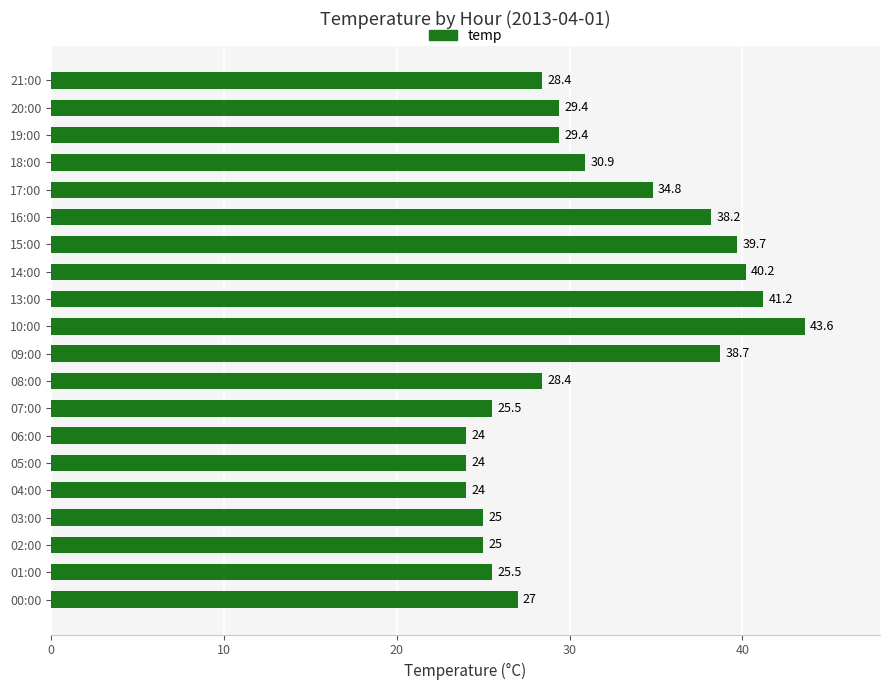

What is the approximate value at 08:00?

28.4